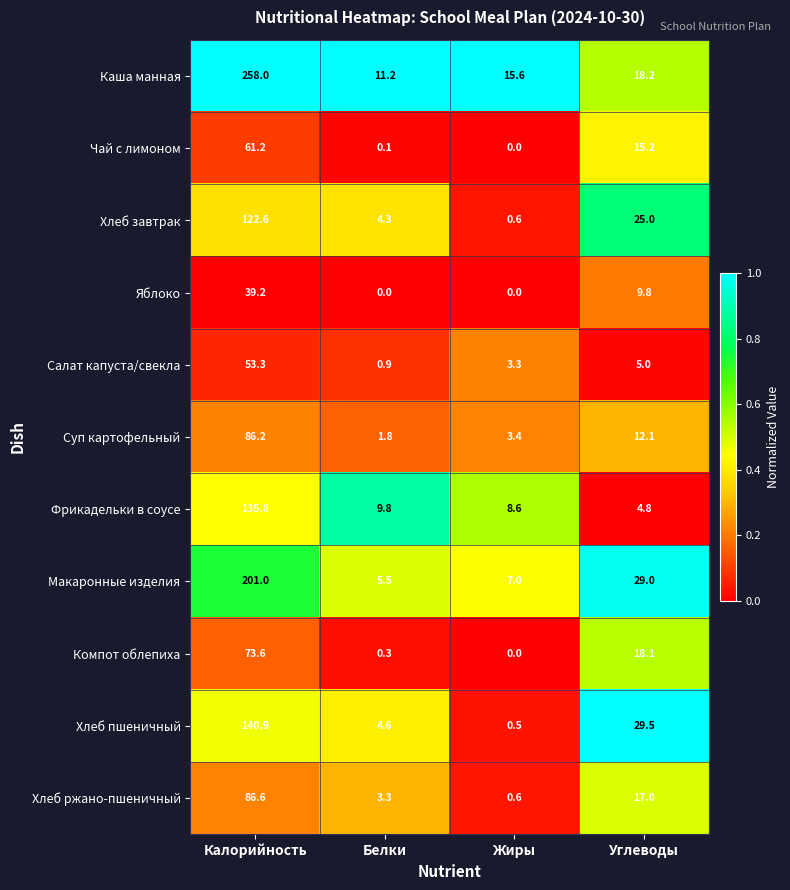

List the series in order of their peak value, lowest first.

Яблоко, Салат капуста/свекла, Чай с лимоном, Компот облепиха, Суп картофельный, Хлеб ржано-пшеничный, Хлеб завтрак, Фрикадельки в соусе, Хлеб пшеничный, Макаронные изделия, Каша манная